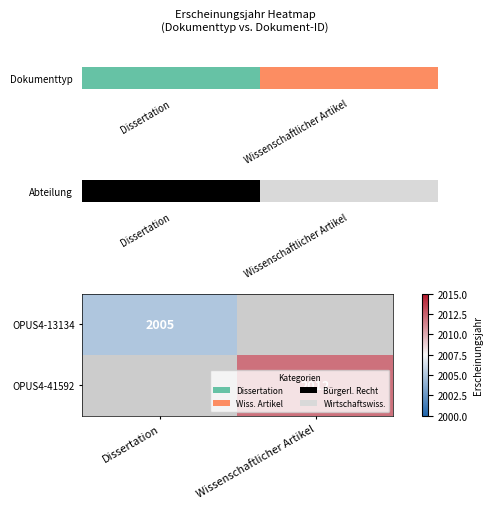

True or false: OPUS4-41592 has a value of 2012 at Wissenschaftlicher Artikel.

True